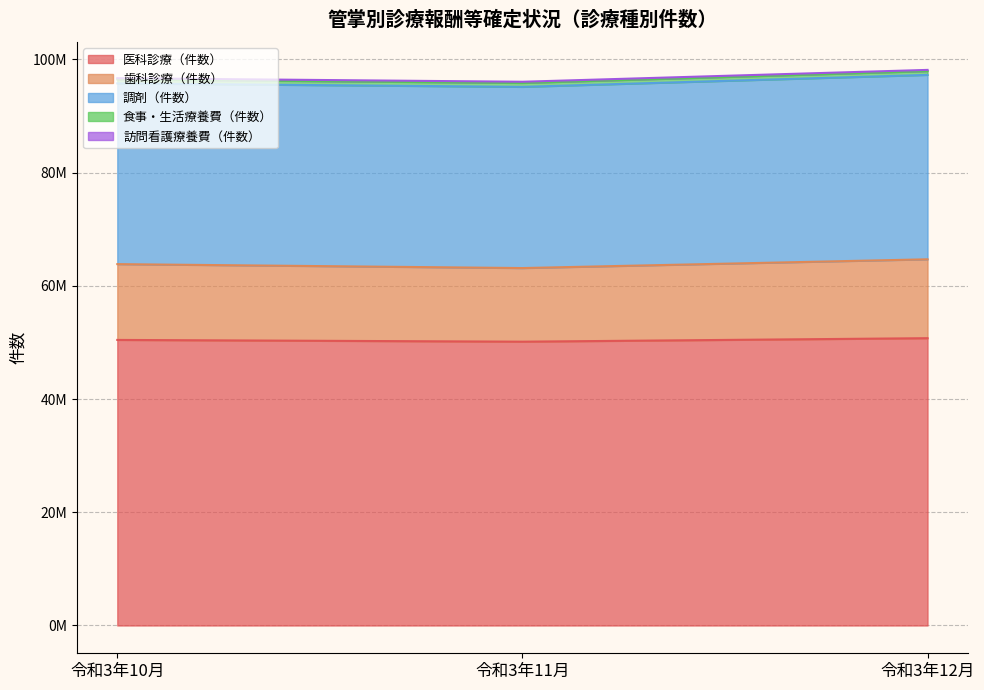

List the labels in order of 食事・生活療養費（件数） value, largest first.

令和3年10月, 令和3年11月, 令和3年12月